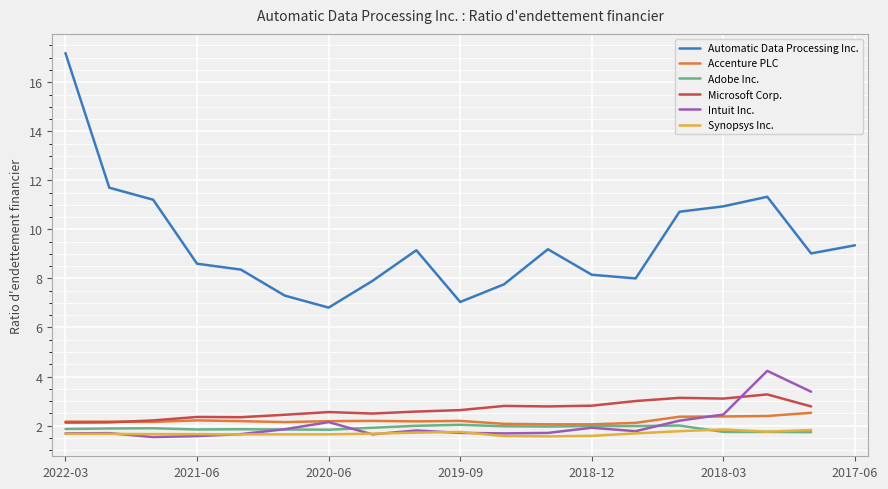

What position from the right is 2018-06-30?

5